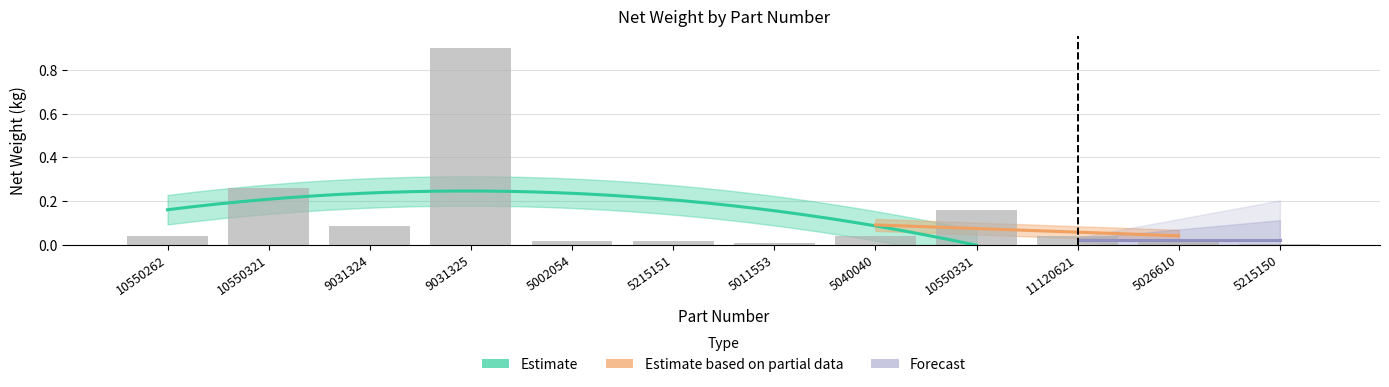

Reading left to right, list all the values displayed in this chart.

0.0	0.3	0.1	0.9	0.0	0.0	0.0	0.0	0.2	0.0	0.0	0.0